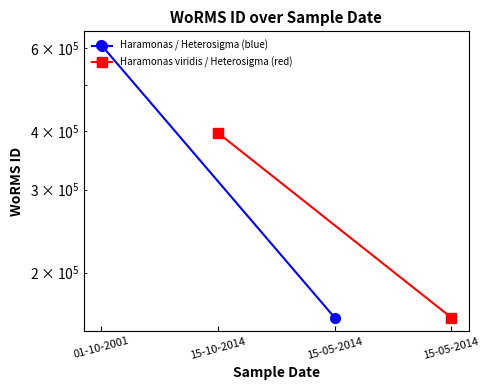

How many Haramonas viridis / Heterosigma (red) values are between 160584 and 395989?

2